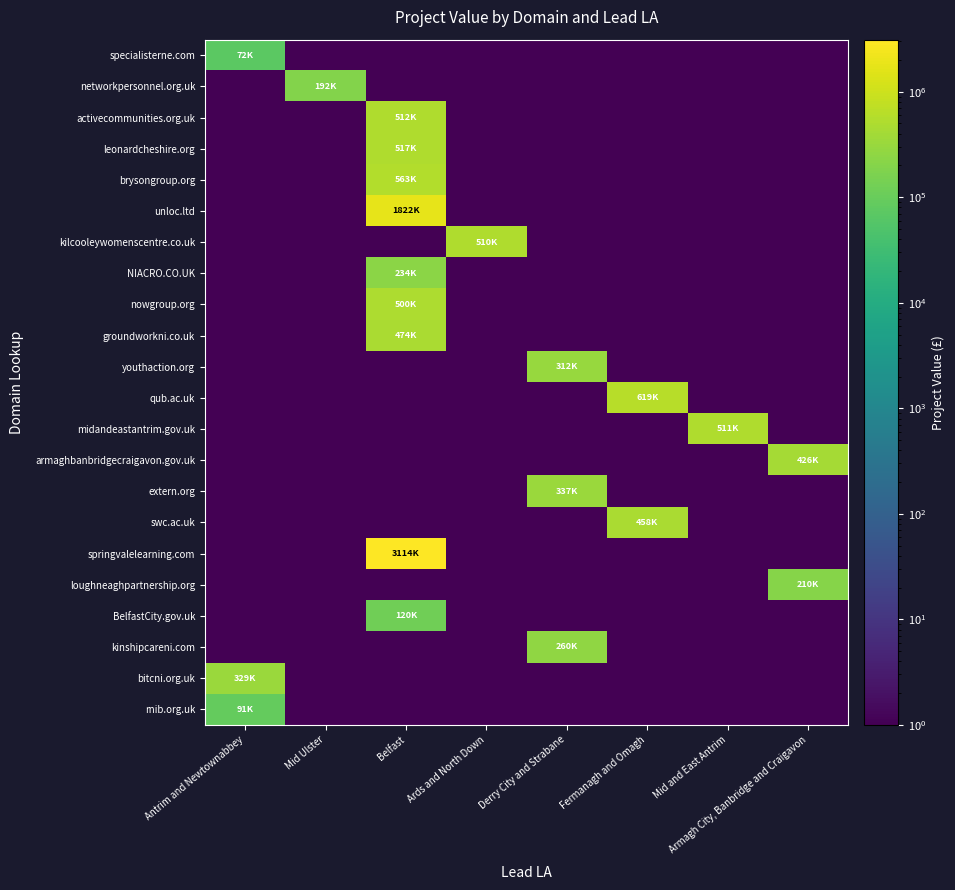

Reading left to right, list all the values displayed in this chart.

specialisterne.com: Antrim and Newtownabbey=72501.0	Mid Ulster=1.0	Belfast=1.0	Ards and North Down=1.0	Derry City and Strabane=1.0	Fermanagh and Omagh=1.0	Mid and East Antrim=1.0	Armagh City, Banbridge and Craigavon=1.0
networkpersonnel.org.uk: Antrim and Newtownabbey=1.0	Mid Ulster=192873.0	Belfast=1.0	Ards and North Down=1.0	Derry City and Strabane=1.0	Fermanagh and Omagh=1.0	Mid and East Antrim=1.0	Armagh City, Banbridge and Craigavon=1.0
activecommunities.org.uk: Antrim and Newtownabbey=1.0	Mid Ulster=1.0	Belfast=512580.0	Ards and North Down=1.0	Derry City and Strabane=1.0	Fermanagh and Omagh=1.0	Mid and East Antrim=1.0	Armagh City, Banbridge and Craigavon=1.0
leonardcheshire.org: Antrim and Newtownabbey=1.0	Mid Ulster=1.0	Belfast=517495.0	Ards and North Down=1.0	Derry City and Strabane=1.0	Fermanagh and Omagh=1.0	Mid and East Antrim=1.0	Armagh City, Banbridge and Craigavon=1.0
brysongroup.org: Antrim and Newtownabbey=1.0	Mid Ulster=1.0	Belfast=563198.0	Ards and North Down=1.0	Derry City and Strabane=1.0	Fermanagh and Omagh=1.0	Mid and East Antrim=1.0	Armagh City, Banbridge and Craigavon=1.0
unloc.ltd: Antrim and Newtownabbey=1.0	Mid Ulster=1.0	Belfast=1822240.0	Ards and North Down=1.0	Derry City and Strabane=1.0	Fermanagh and Omagh=1.0	Mid and East Antrim=1.0	Armagh City, Banbridge and Craigavon=1.0
kilcooleywomenscentre.co.uk: Antrim and Newtownabbey=1.0	Mid Ulster=1.0	Belfast=1.0	Ards and North Down=510948.0	Derry City and Strabane=1.0	Fermanagh and Omagh=1.0	Mid and East Antrim=1.0	Armagh City, Banbridge and Craigavon=1.0
NIACRO.CO.UK: Antrim and Newtownabbey=1.0	Mid Ulster=1.0	Belfast=234793.0	Ards and North Down=1.0	Derry City and Strabane=1.0	Fermanagh and Omagh=1.0	Mid and East Antrim=1.0	Armagh City, Banbridge and Craigavon=1.0
nowgroup.org: Antrim and Newtownabbey=1.0	Mid Ulster=1.0	Belfast=500000.0	Ards and North Down=1.0	Derry City and Strabane=1.0	Fermanagh and Omagh=1.0	Mid and East Antrim=1.0	Armagh City, Banbridge and Craigavon=1.0
groundworkni.co.uk: Antrim and Newtownabbey=1.0	Mid Ulster=1.0	Belfast=474077.0	Ards and North Down=1.0	Derry City and Strabane=1.0	Fermanagh and Omagh=1.0	Mid and East Antrim=1.0	Armagh City, Banbridge and Craigavon=1.0
youthaction.org: Antrim and Newtownabbey=1.0	Mid Ulster=1.0	Belfast=1.0	Ards and North Down=1.0	Derry City and Strabane=312500.0	Fermanagh and Omagh=1.0	Mid and East Antrim=1.0	Armagh City, Banbridge and Craigavon=1.0
qub.ac.uk: Antrim and Newtownabbey=1.0	Mid Ulster=1.0	Belfast=1.0	Ards and North Down=1.0	Derry City and Strabane=1.0	Fermanagh and Omagh=619681.0	Mid and East Antrim=1.0	Armagh City, Banbridge and Craigavon=1.0
midandeastantrim.gov.uk: Antrim and Newtownabbey=1.0	Mid Ulster=1.0	Belfast=1.0	Ards and North Down=1.0	Derry City and Strabane=1.0	Fermanagh and Omagh=1.0	Mid and East Antrim=511329.9	Armagh City, Banbridge and Craigavon=1.0
armaghbanbridgecraigavon.gov.uk: Antrim and Newtownabbey=1.0	Mid Ulster=1.0	Belfast=1.0	Ards and North Down=1.0	Derry City and Strabane=1.0	Fermanagh and Omagh=1.0	Mid and East Antrim=1.0	Armagh City, Banbridge and Craigavon=426150.0
extern.org: Antrim and Newtownabbey=1.0	Mid Ulster=1.0	Belfast=1.0	Ards and North Down=1.0	Derry City and Strabane=337861.0	Fermanagh and Omagh=1.0	Mid and East Antrim=1.0	Armagh City, Banbridge and Craigavon=1.0
swc.ac.uk: Antrim and Newtownabbey=1.0	Mid Ulster=1.0	Belfast=1.0	Ards and North Down=1.0	Derry City and Strabane=1.0	Fermanagh and Omagh=458210.0	Mid and East Antrim=1.0	Armagh City, Banbridge and Craigavon=1.0
springvalelearning.com: Antrim and Newtownabbey=1.0	Mid Ulster=1.0	Belfast=3114432.0	Ards and North Down=1.0	Derry City and Strabane=1.0	Fermanagh and Omagh=1.0	Mid and East Antrim=1.0	Armagh City, Banbridge and Craigavon=1.0
loughneaghpartnership.org: Antrim and Newtownabbey=1.0	Mid Ulster=1.0	Belfast=1.0	Ards and North Down=1.0	Derry City and Strabane=1.0	Fermanagh and Omagh=1.0	Mid and East Antrim=1.0	Armagh City, Banbridge and Craigavon=210170.0
BelfastCity.gov.uk: Antrim and Newtownabbey=1.0	Mid Ulster=1.0	Belfast=120716.0	Ards and North Down=1.0	Derry City and Strabane=1.0	Fermanagh and Omagh=1.0	Mid and East Antrim=1.0	Armagh City, Banbridge and Craigavon=1.0
kinshipcareni.com: Antrim and Newtownabbey=1.0	Mid Ulster=1.0	Belfast=1.0	Ards and North Down=1.0	Derry City and Strabane=260688.0	Fermanagh and Omagh=1.0	Mid and East Antrim=1.0	Armagh City, Banbridge and Craigavon=1.0
bitcni.org.uk: Antrim and Newtownabbey=329774.0	Mid Ulster=1.0	Belfast=1.0	Ards and North Down=1.0	Derry City and Strabane=1.0	Fermanagh and Omagh=1.0	Mid and East Antrim=1.0	Armagh City, Banbridge and Craigavon=1.0
rnib.org.uk: Antrim and Newtownabbey=91593.0	Mid Ulster=1.0	Belfast=1.0	Ards and North Down=1.0	Derry City and Strabane=1.0	Fermanagh and Omagh=1.0	Mid and East Antrim=1.0	Armagh City, Banbridge and Craigavon=1.0